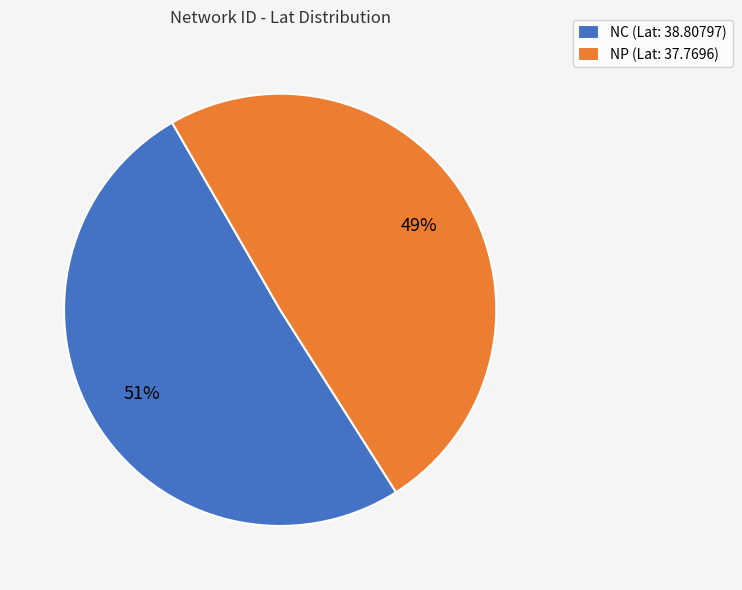

Is NC the majority of the pie?

Yes